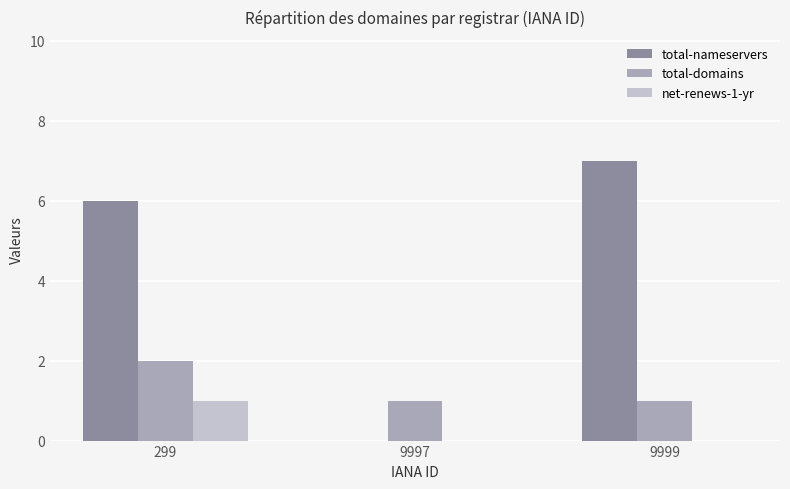

Reading left to right, extract all data points from this chart.

total-nameservers: 6	0	7
total-domains: 2	1	1
net-renews-1-yr: 1	0	0